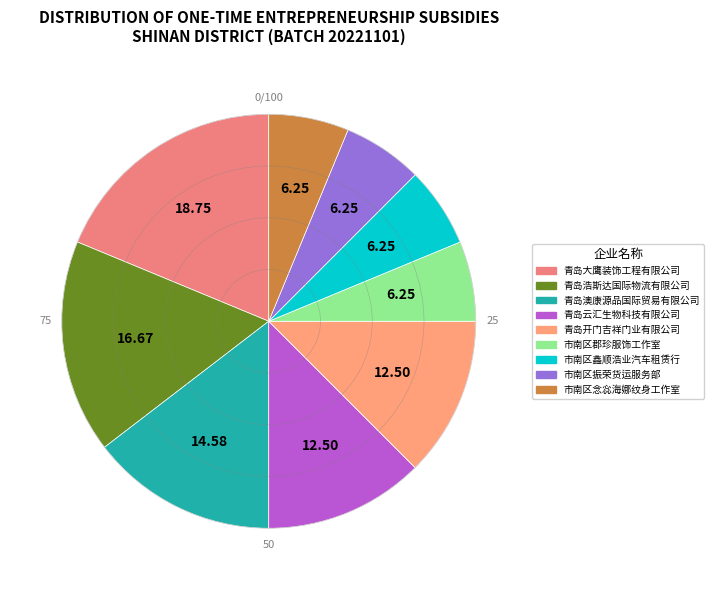

Which slice is the largest?

青岛大鹰装饰工程有限公司